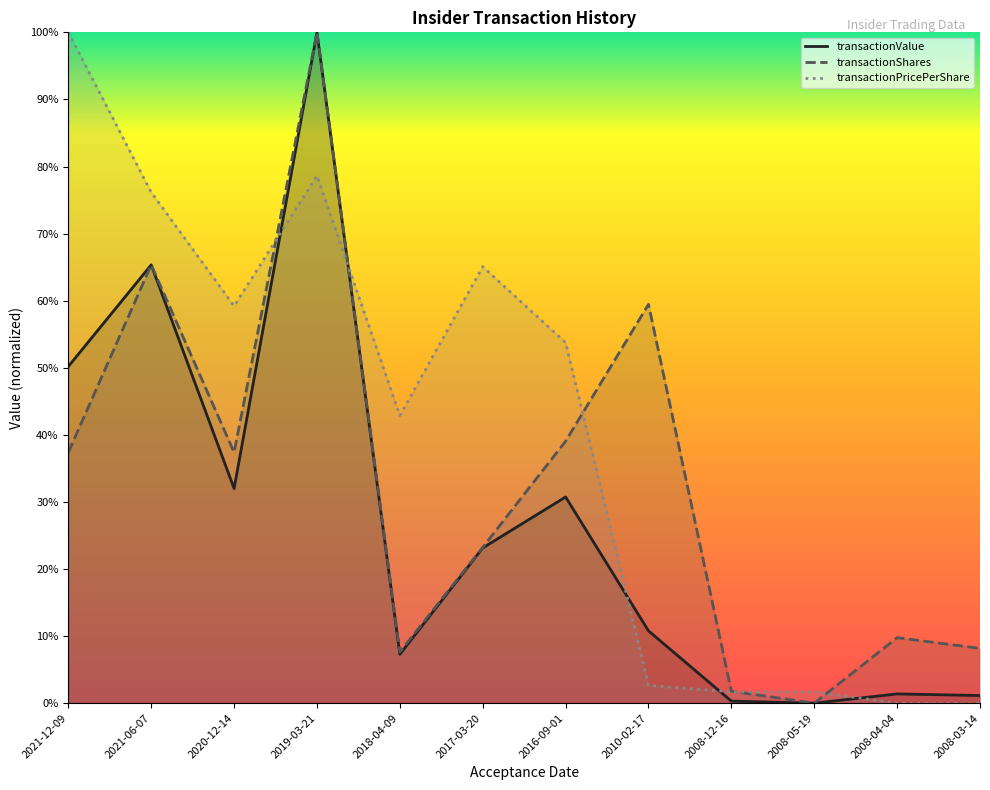

True or false: transactionValue has more than 1 points higher than both neighbors.

True